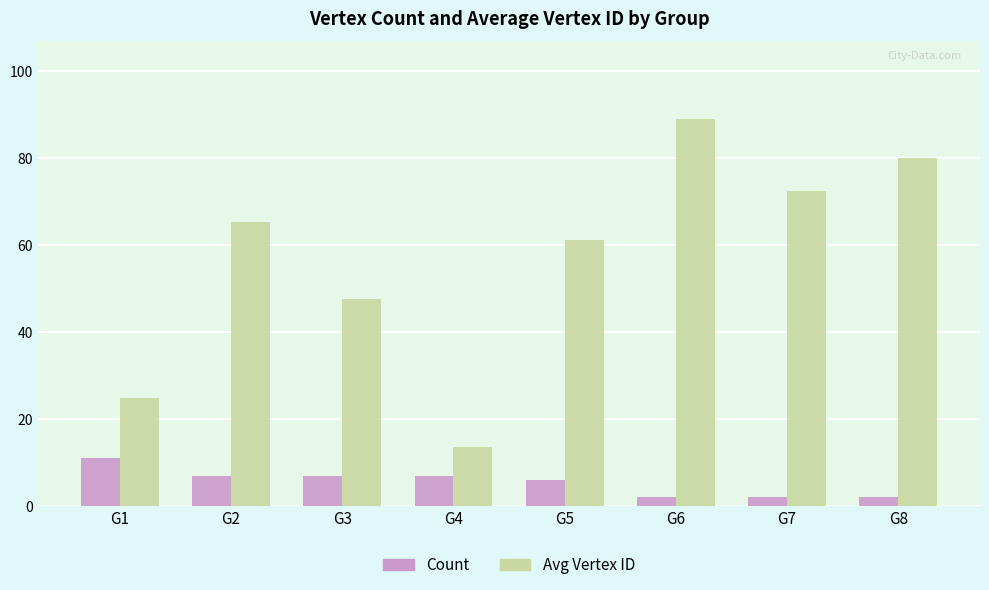

Where is Count nearest to the value 6?

G5